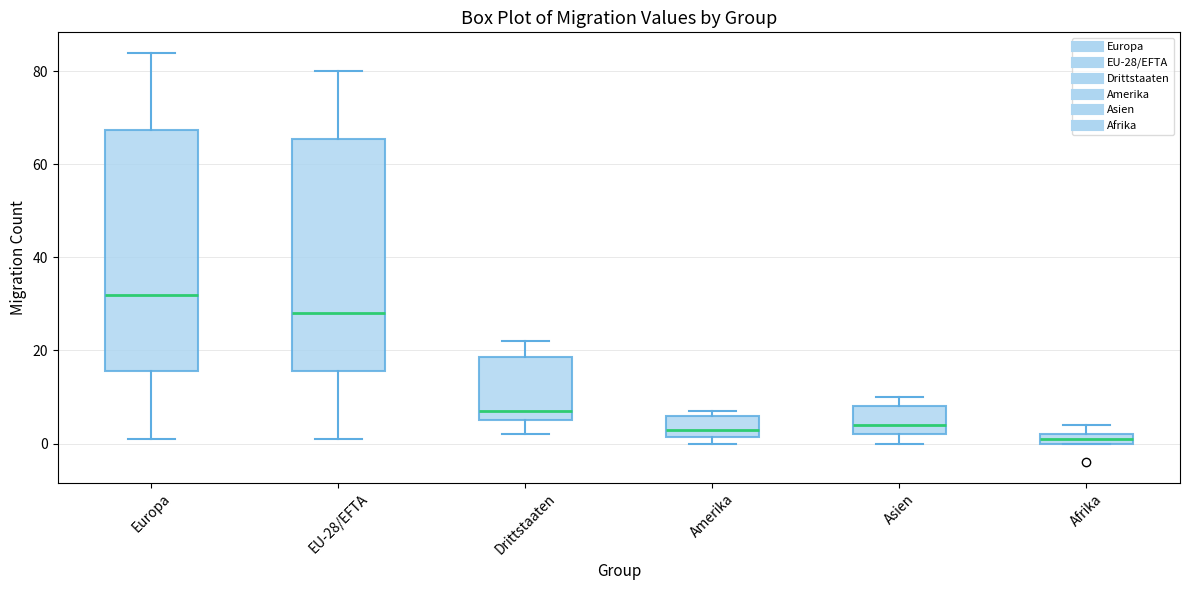

Comparing the boxes themselves (not the whiskers), which one is the tallest?

Europa